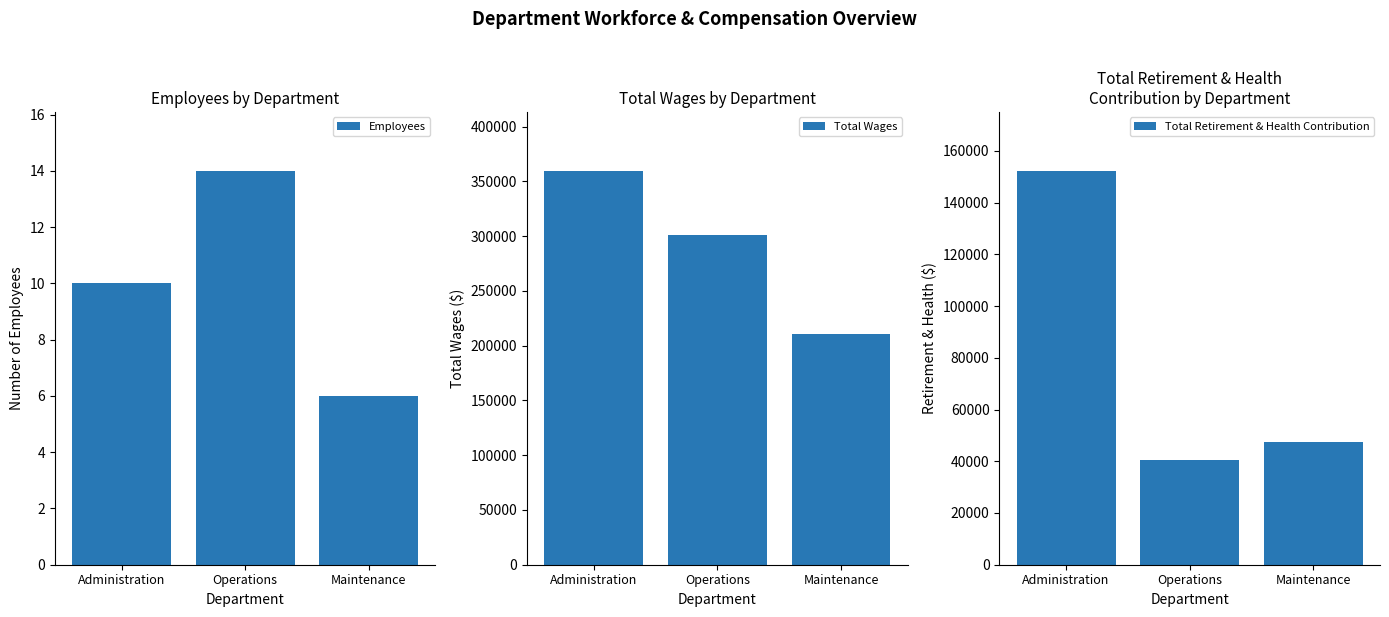

What is the maximum value shown in the chart?

359576